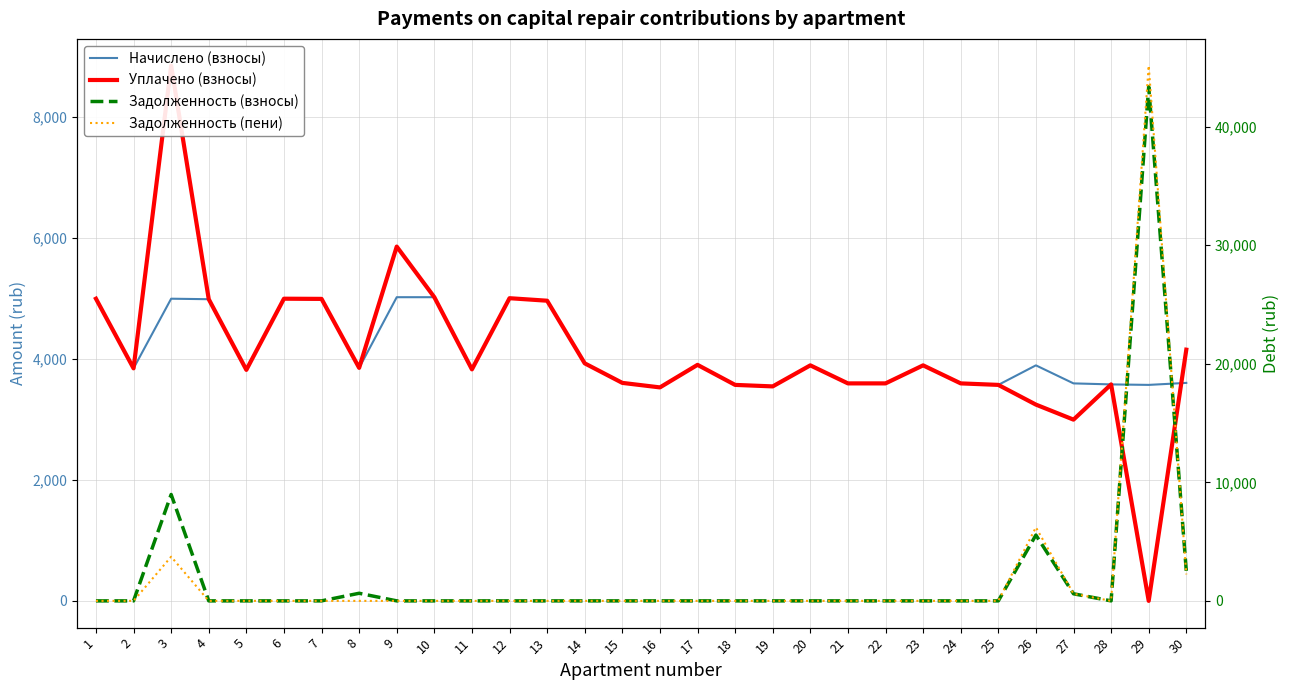

At 12, list the series in order from smallest to largest.

Задолженность (взносы), Задолженность (пени), Начислено (взносы), Уплачено (взносы)